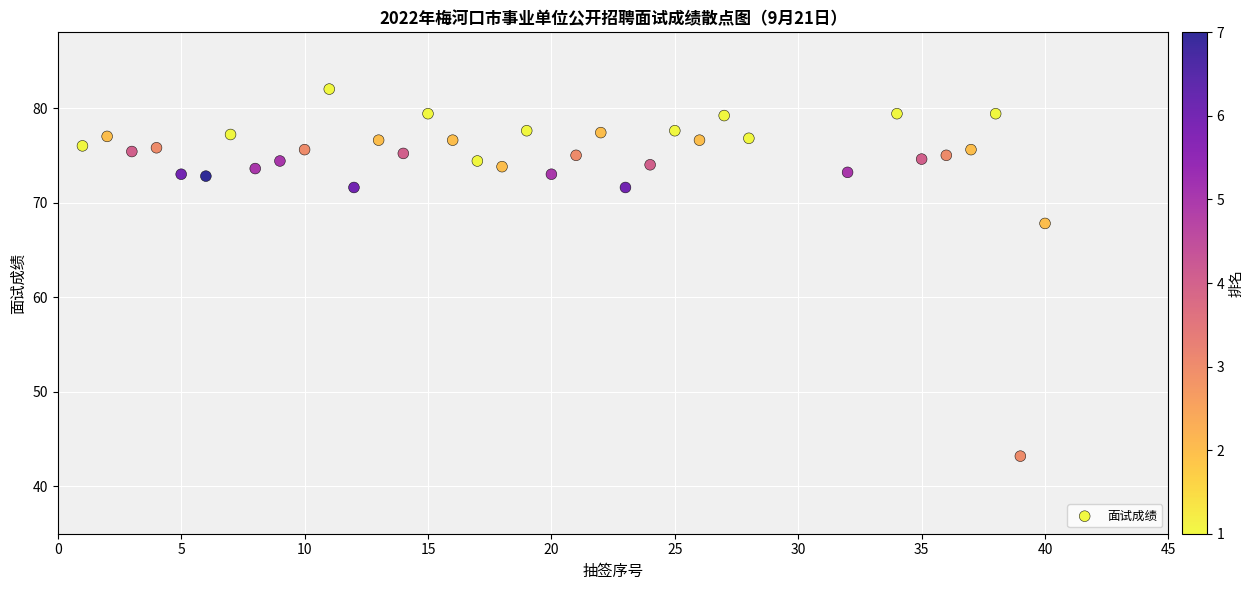

What Y value in the scatter plot is closest to 62?

67.8